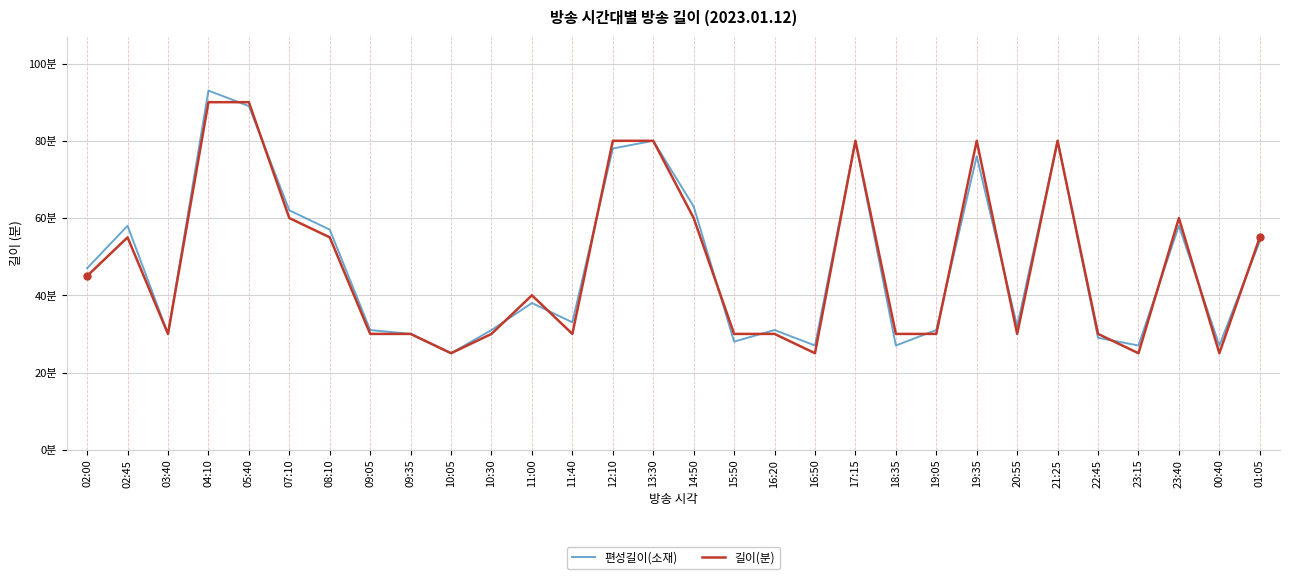

Where do 편성길이(소재) and 길이(분) first cross each other?

04:10 and 05:40